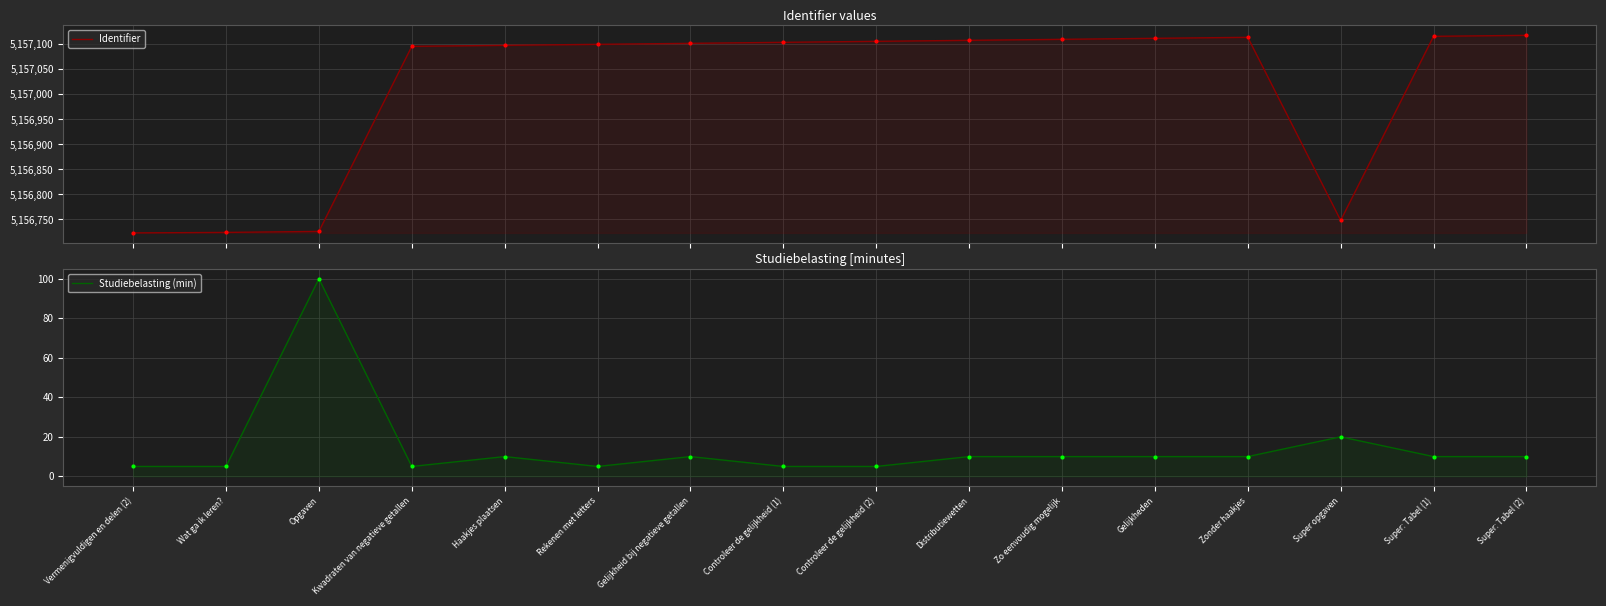

Between Distributiewetten and Zonder haakjes, which series saw the biggest shift?

Identifier